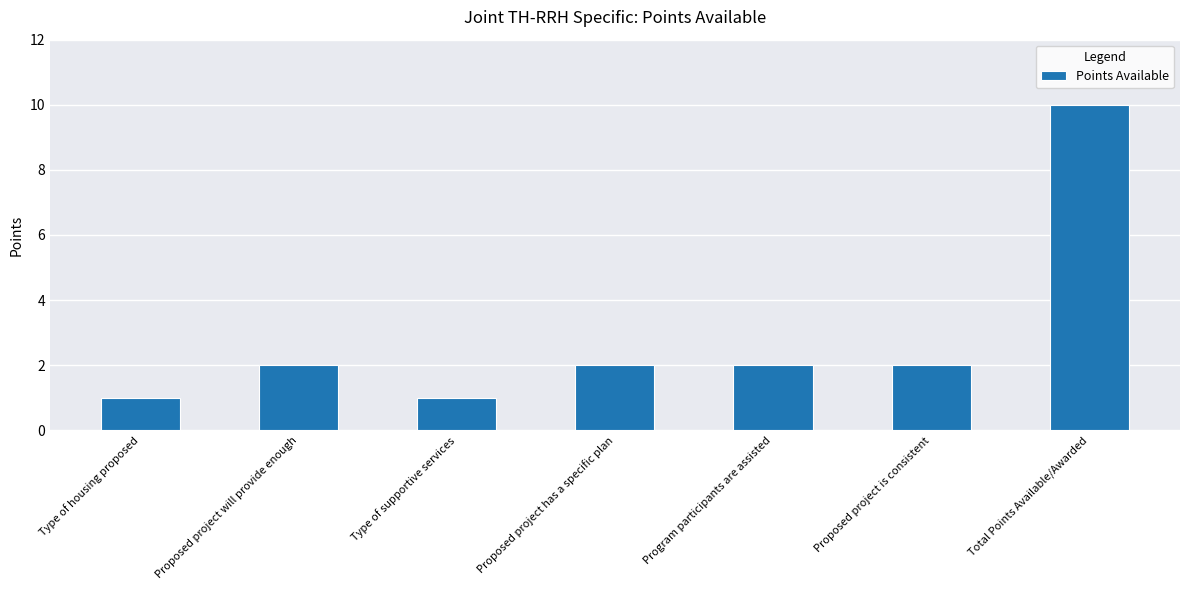

Reading left to right, what are all the values shown in this chart?

Type of housing proposed=1	Proposed project will provide enough=2	Type of supportive services=1	Proposed project has a specific plan=2	Program participants are assisted=2	Proposed project is consistent=2	Total Points Available/Awarded=10